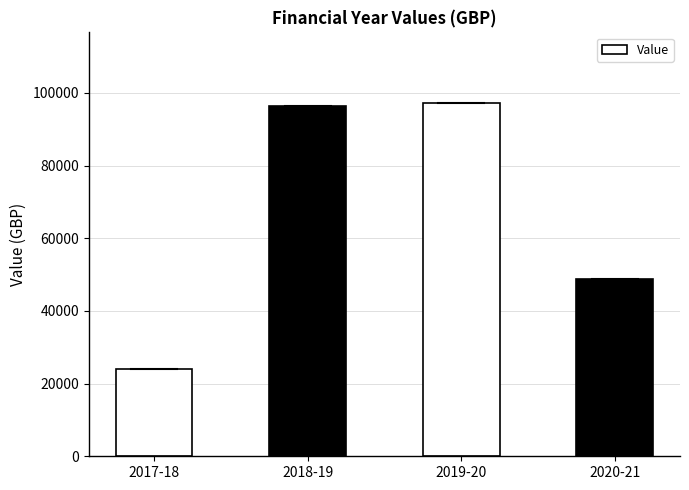

How many data points are less than 96442?

2